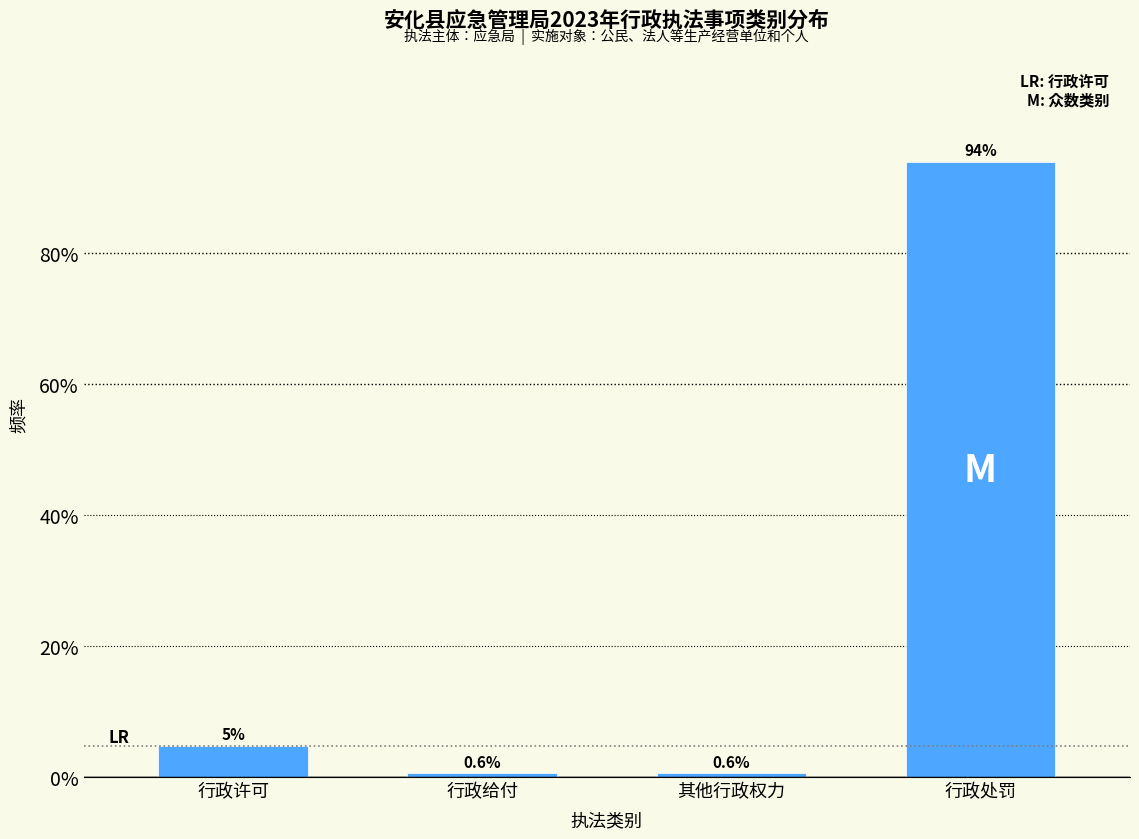

Reading left to right, what are all the values shown in this chart?

行政许可=4.8	行政给付=0.6	其他行政权力=0.6	行政处罚=94.0